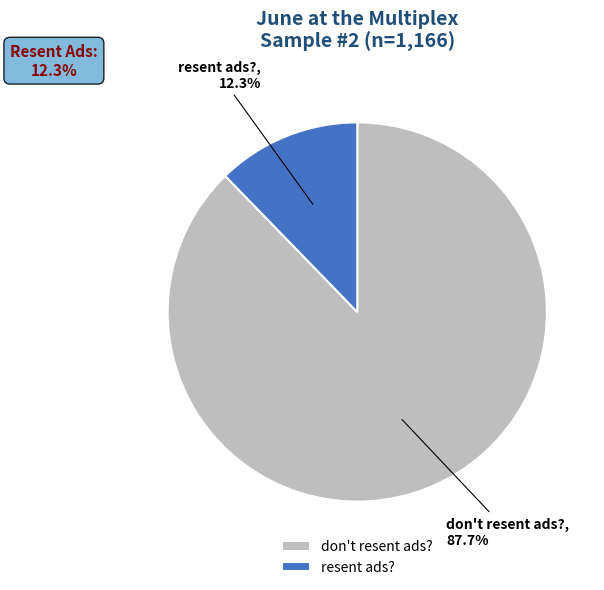

To the nearest percent, what percentage of the pie is don't resent ads??

88%